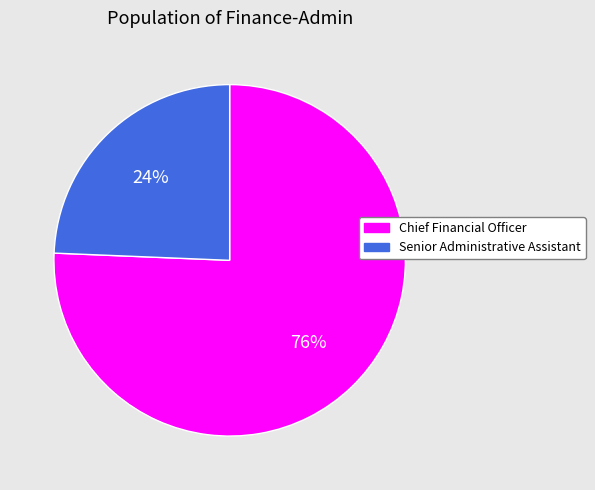

To the nearest percent, what percentage of the pie is Senior Administrative Assistant?

24%